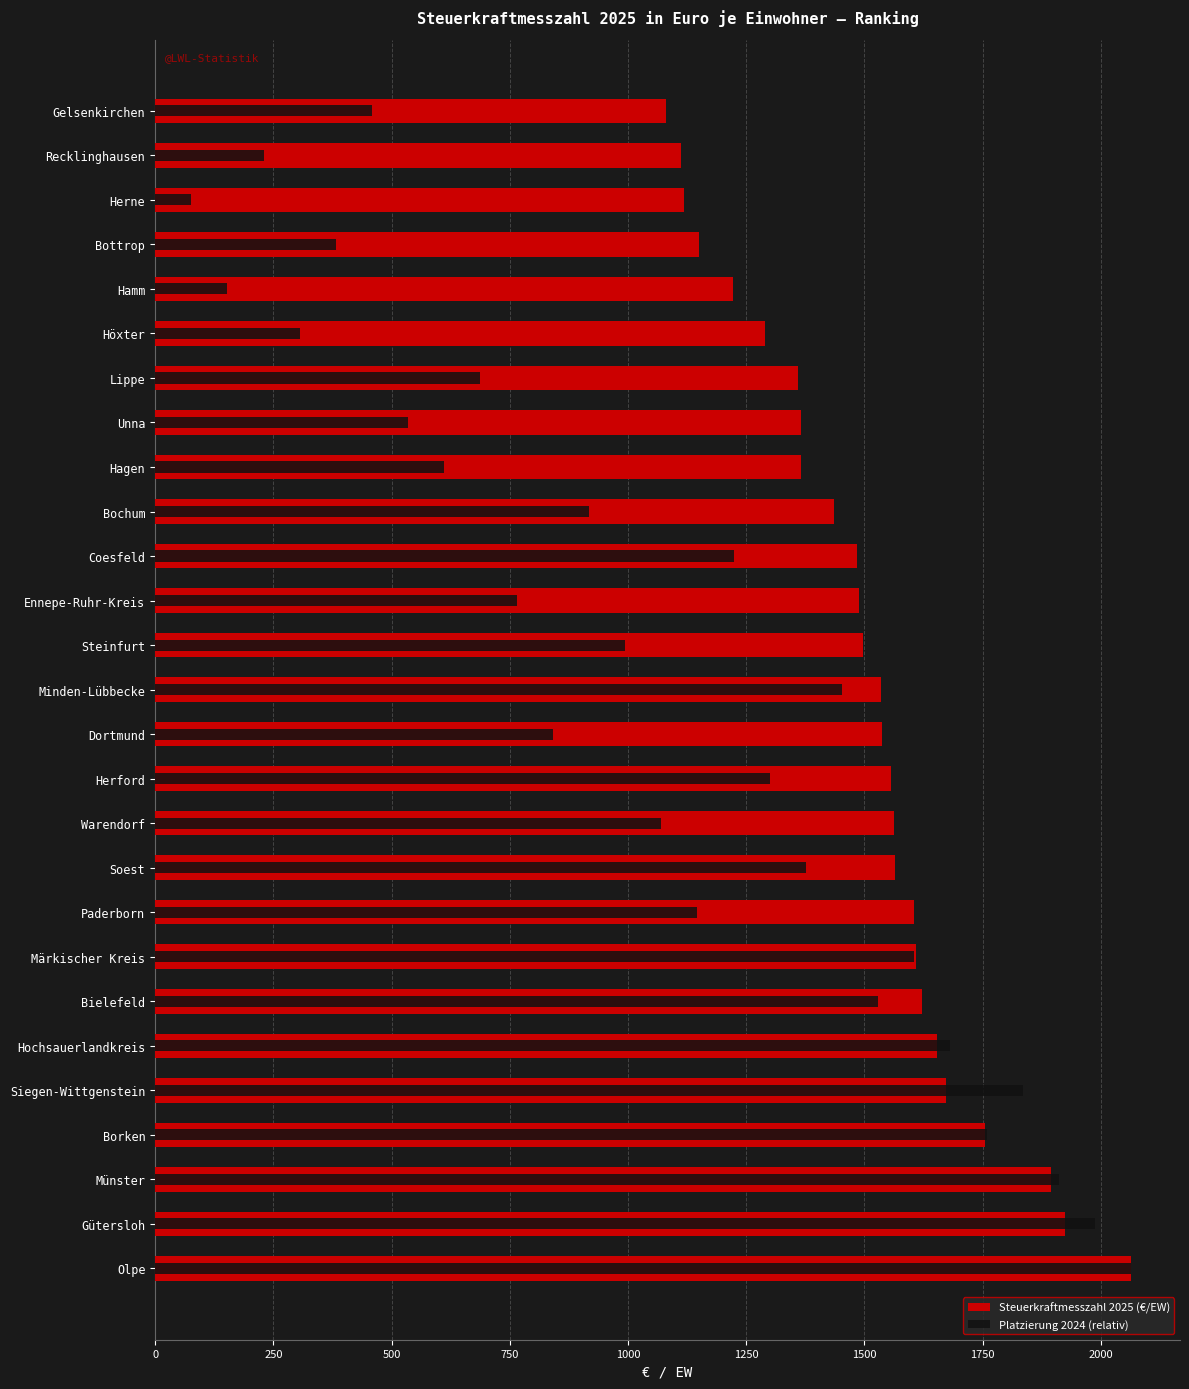

What is the greatest value displayed?

2063.9